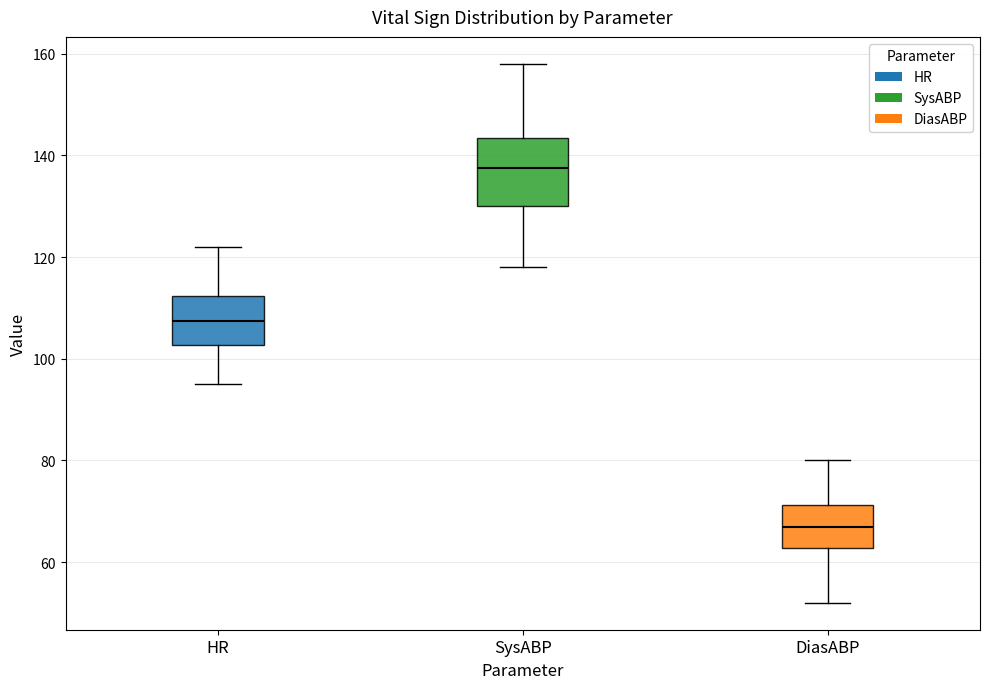

Which box is the tallest, from its lower edge to its upper edge?

SysABP